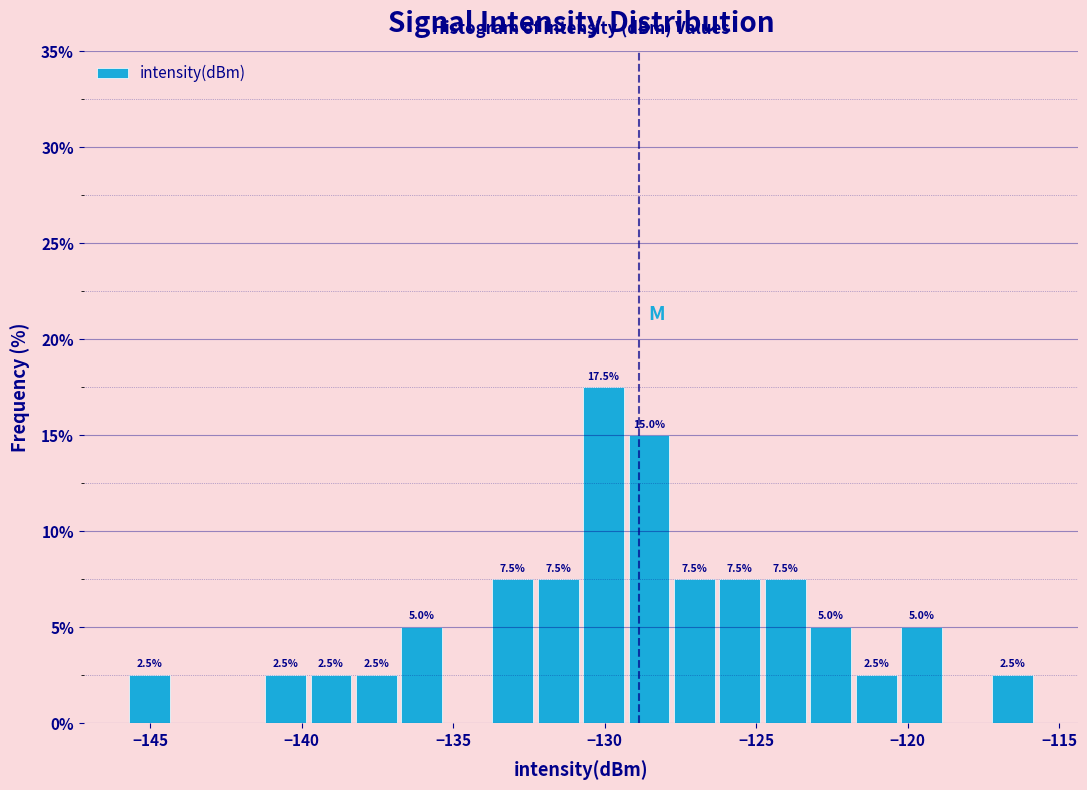

Read against the x-axis, roughly where is the centre of the tallest bar?

-130.0